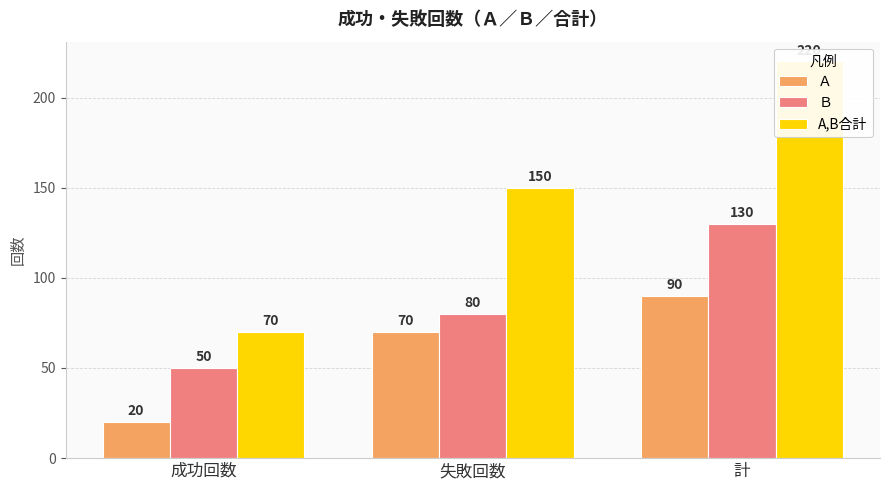

What is the difference between the Ｂ values at 成功回数 and 計?

80